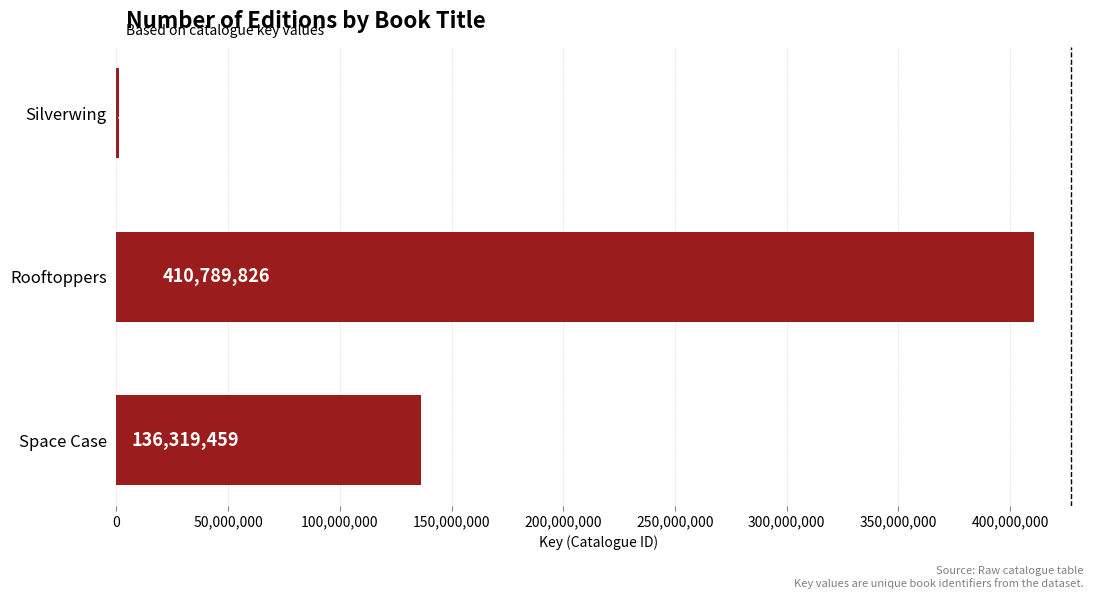

Which label corresponds to the largest value in the chart?

Rooftoppers